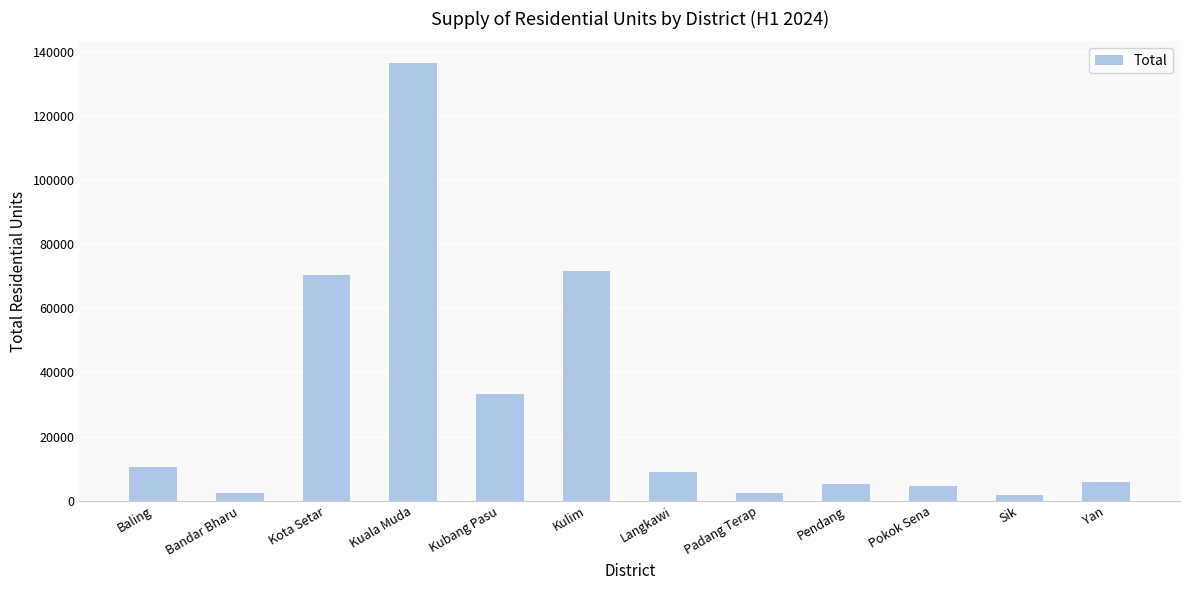

Are the bars horizontal?

No